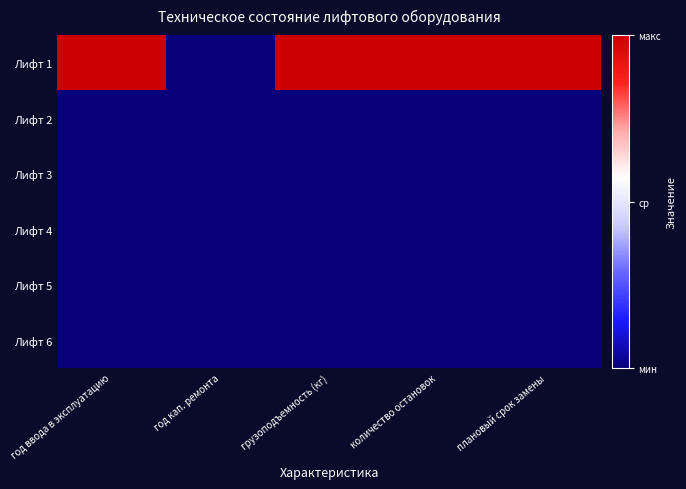

How many series are shown in this chart?

6